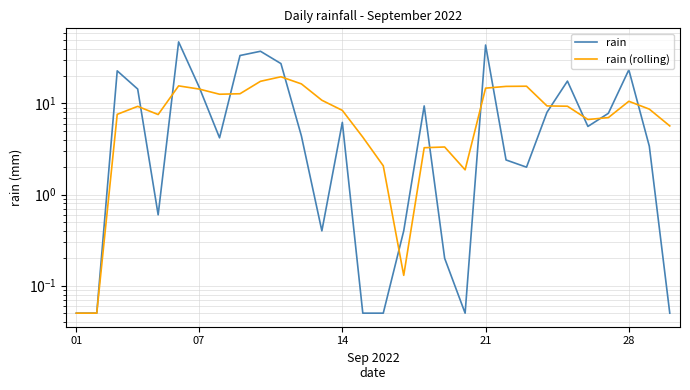

Rank the series by their average value, from highest to lowest.

rain, rain (rolling)